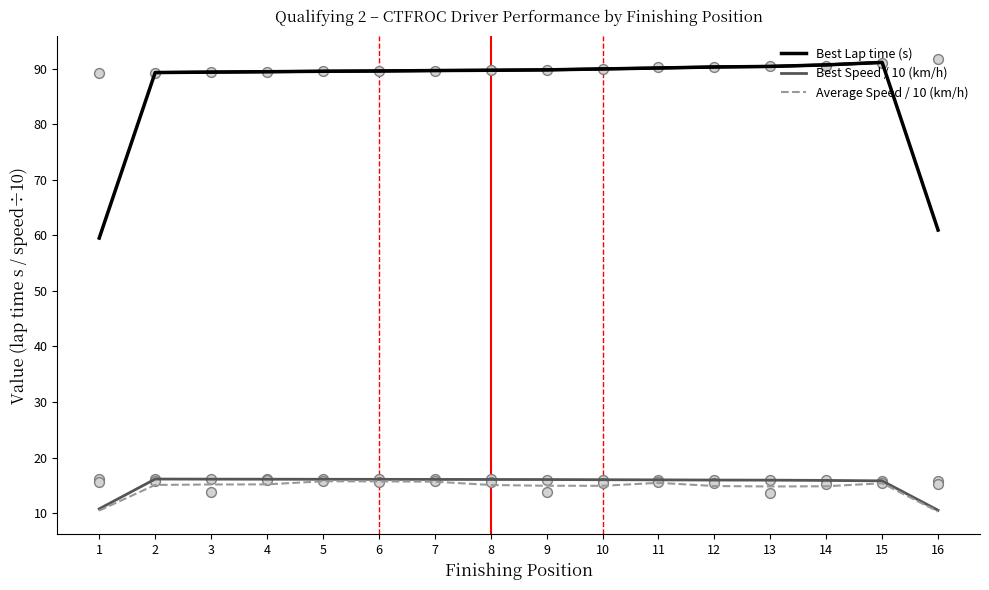

Which series has the widest spread of Y values?

Best Lap time (s)